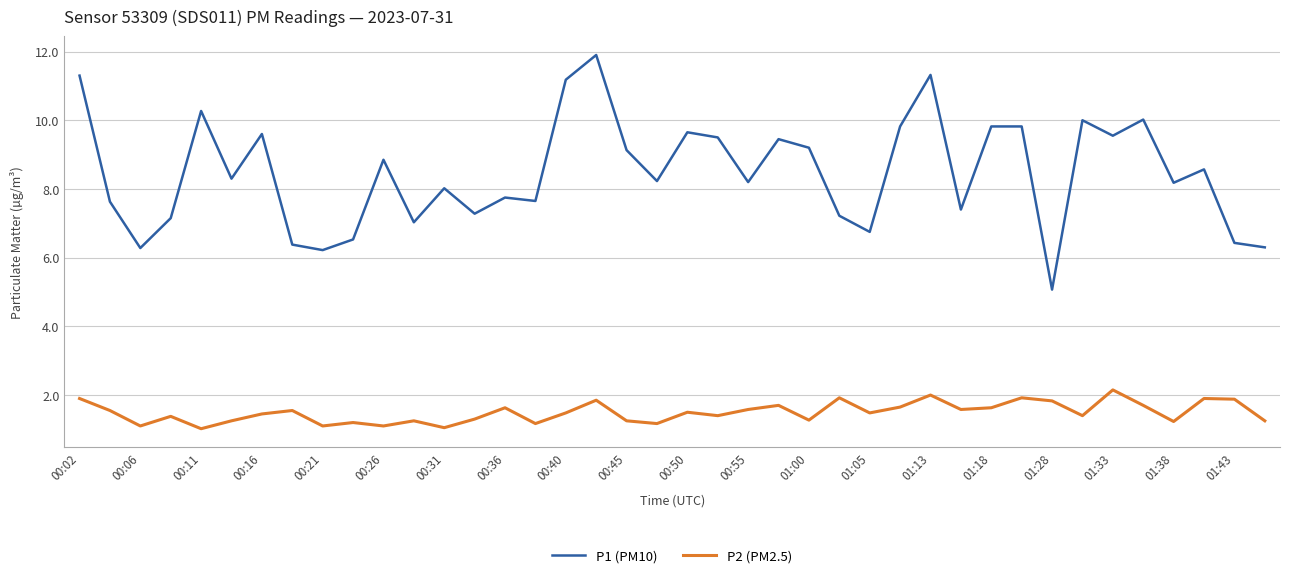

Which series has the widest spread of values?

P1 (PM10)